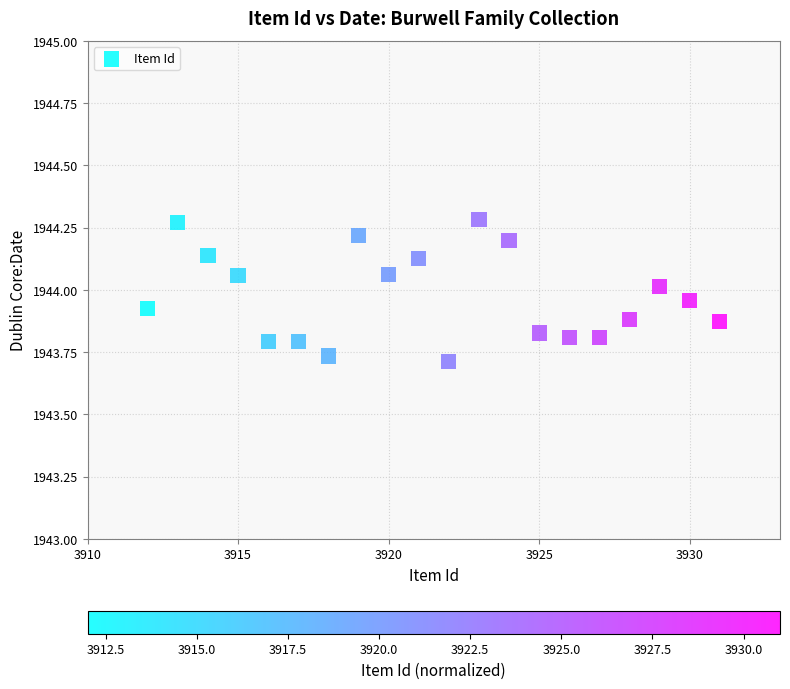

What is the range of Y values (max minus min)?

0.6